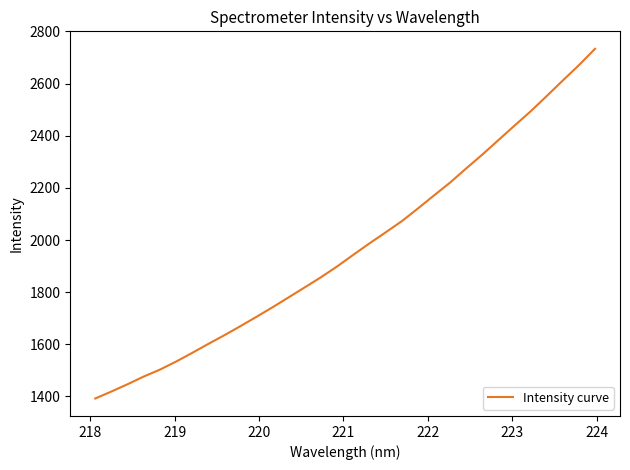

Count the number of data series in this chart.

1